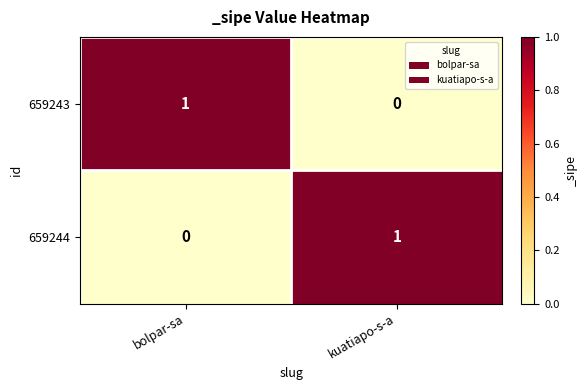

How many distinct data groups are displayed?

2